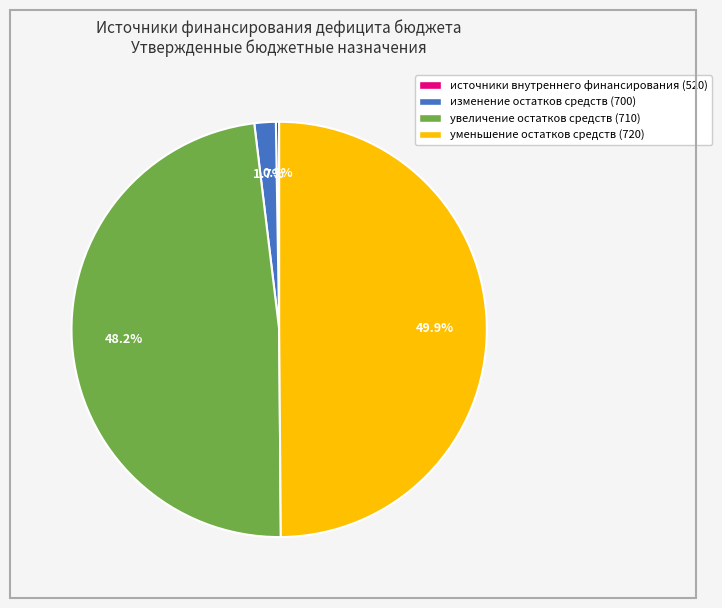

Which has a higher value, увеличение остатков средств (710) or изменение остатков средств (700)?

увеличение остатков средств (710)